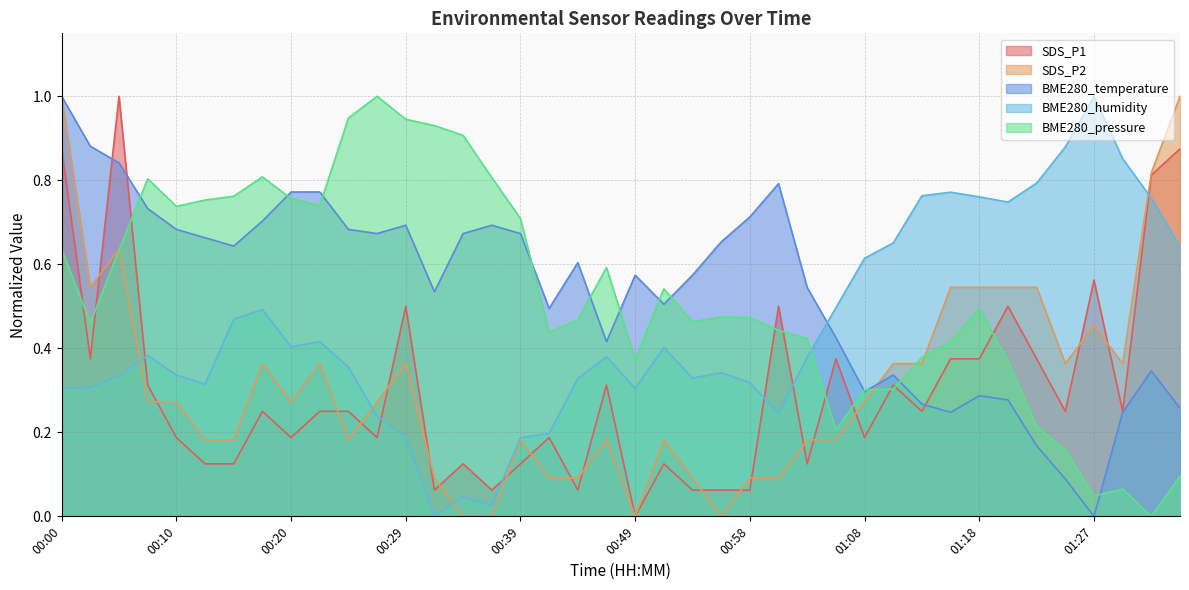

Is the value of BME280_pressure at 00:10 greater than the value of BME280_humidity at 01:08?

Yes